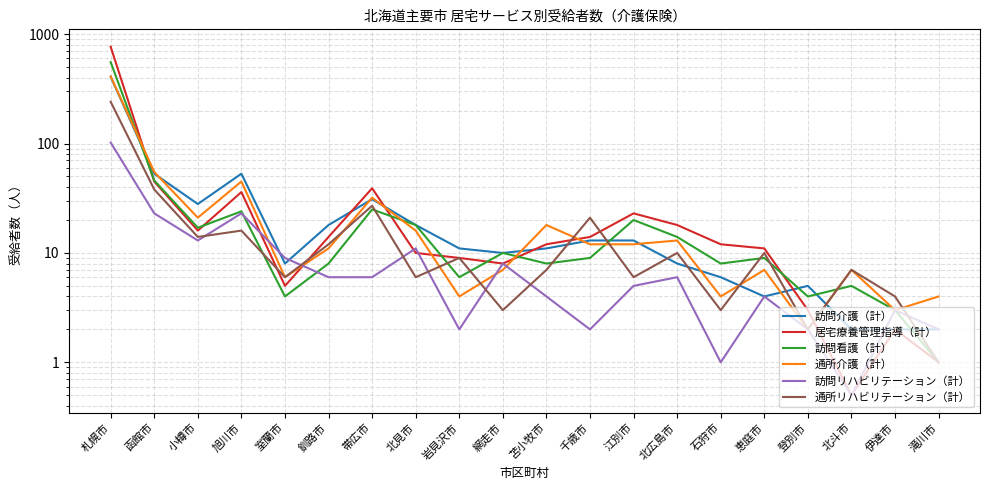

The value of 訪問リハビリテーション（計） at 旭川市 is 35.5. True or false?

False